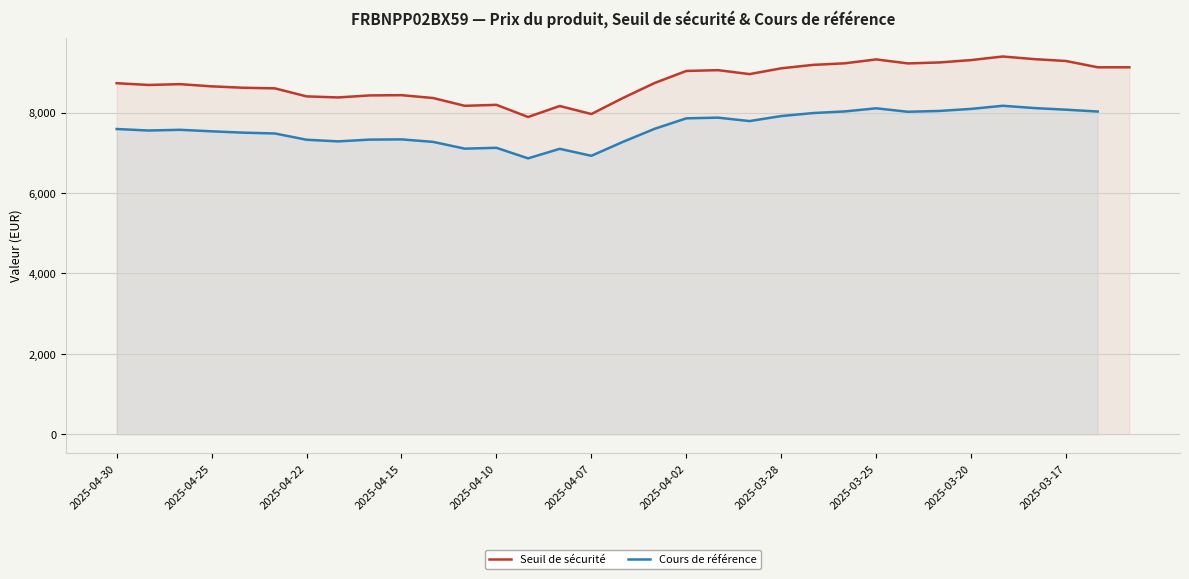

The value of Seuil de sécurité at 2025-03-17 is 9285.1. True or false?

True